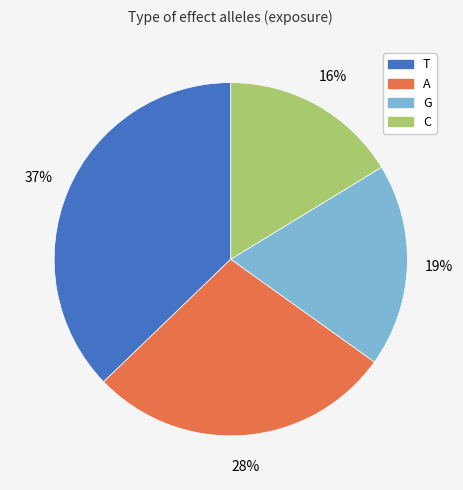

How many slices are in this pie chart?

4